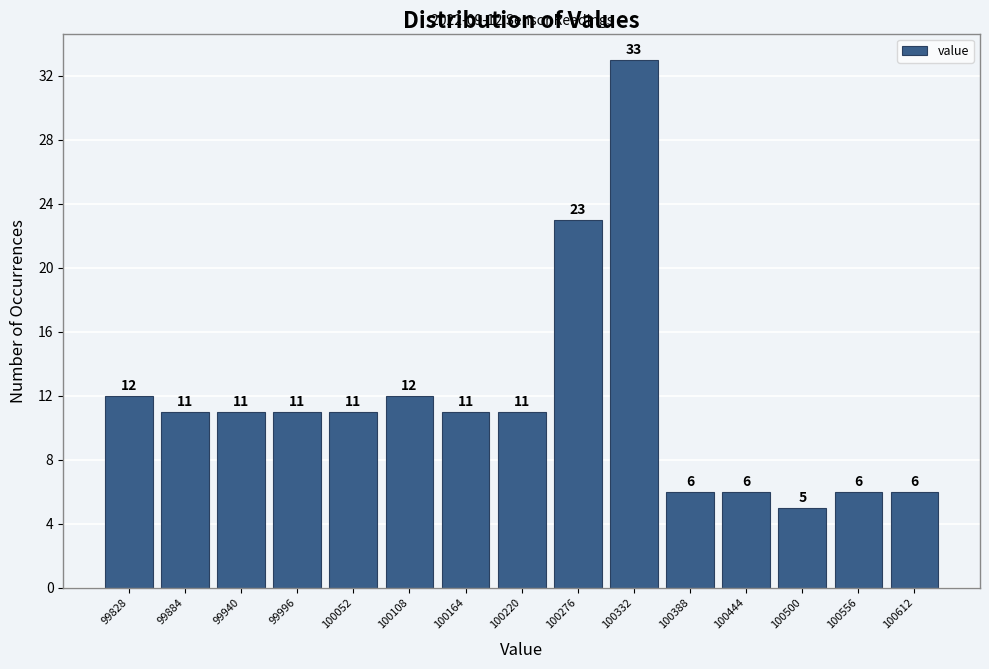

How tall is the bar that spans 100416 to 100472 on the x-axis? The bar edges are not printed on the chart, so give them approximately, as read against the axis.

6